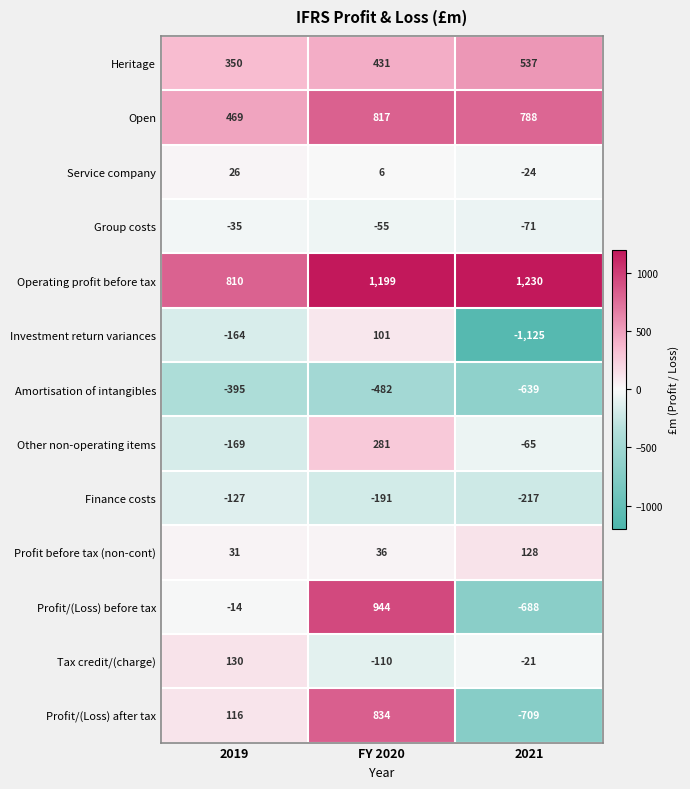

Is the value of Amortisation of intangibles at 2021 greater than the value of Other non-operating items at 2019?

No